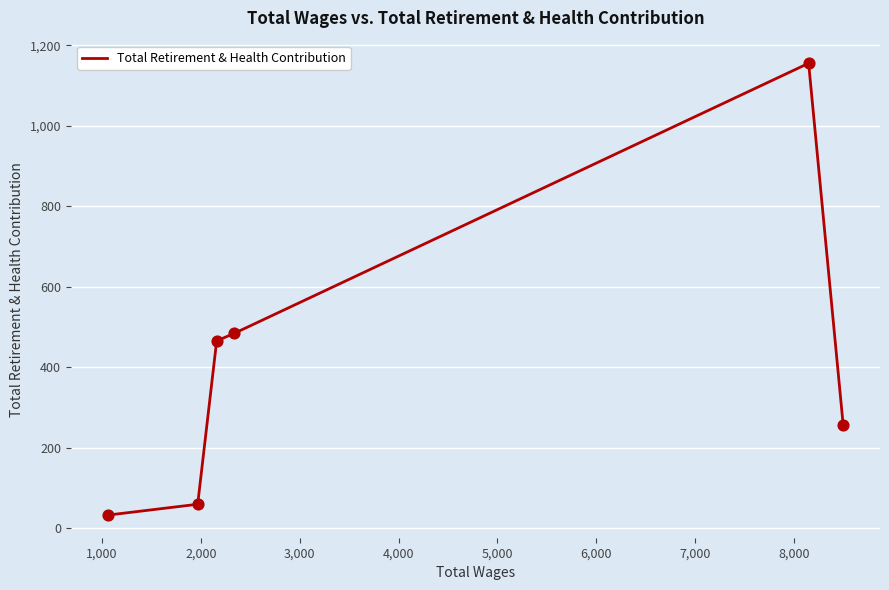

True or false: there are more than 2 points higher than both neighbors.

False